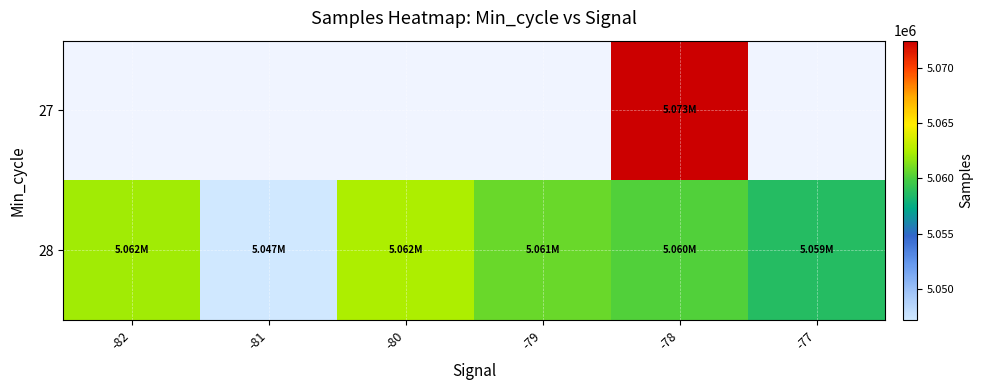

How many values in 27 are above zero?

1